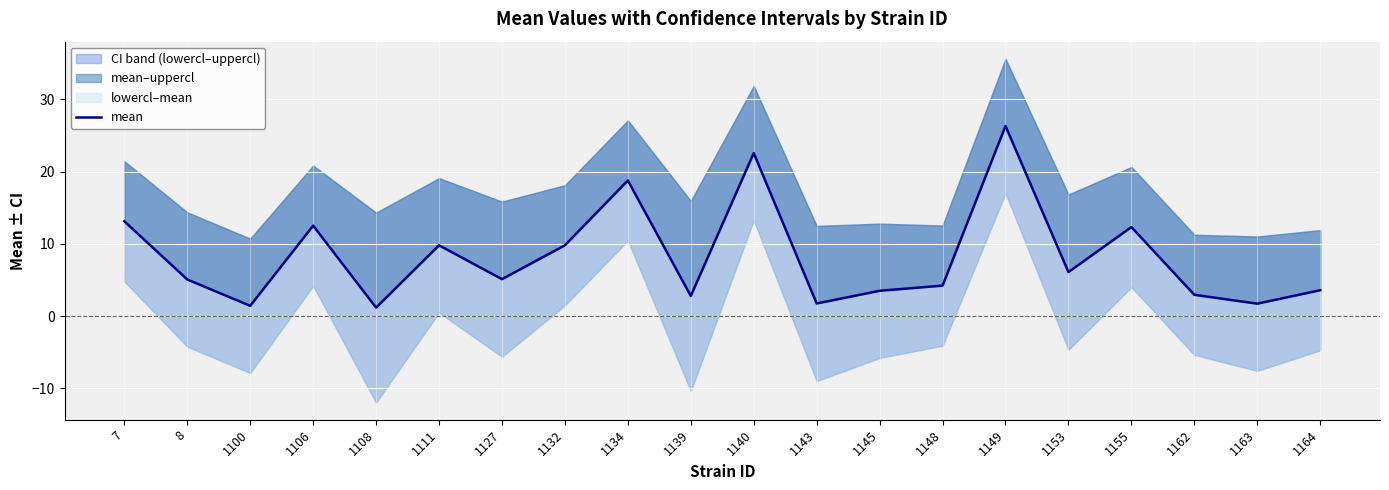

How many values exceed 5?

11